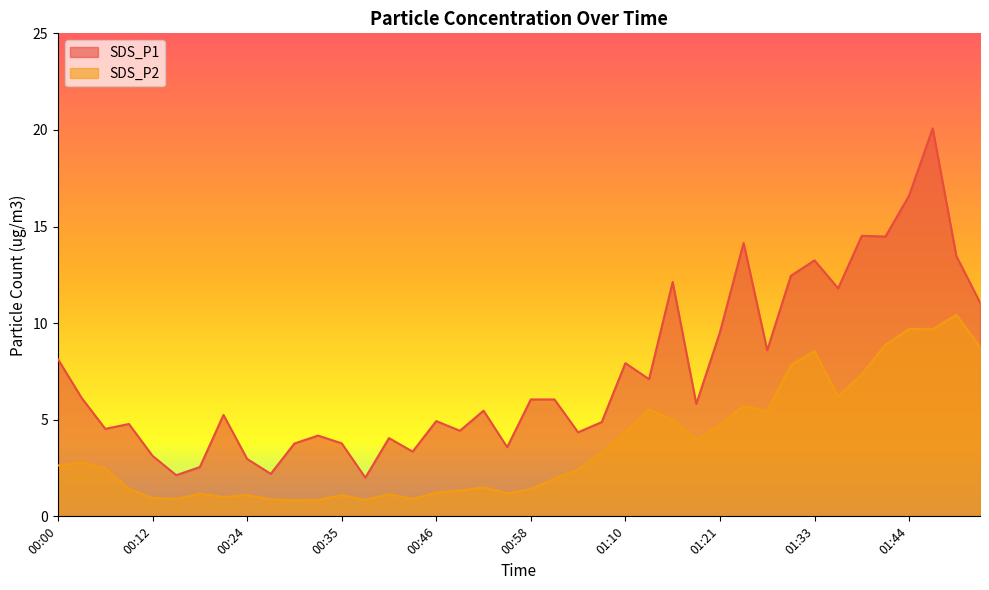

Between 00:35 and 01:47, which series saw the biggest shift?

SDS_P1